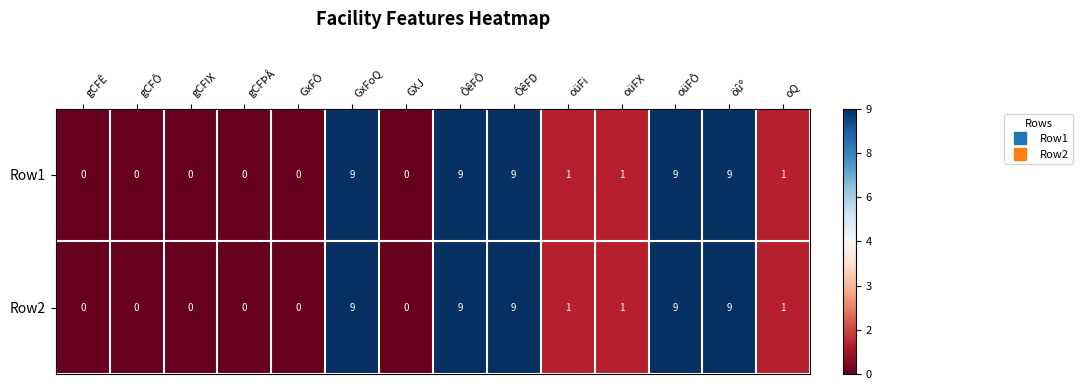

Reading left to right, what are all the values shown in this chart?

Row1: gCFÊ=0	gCFÔ=0	gCFIX=0	gCFÞÂ=0	GxFÔ=0	GxFoQ=9	GXJ=0	ÔêFÔ=9	ÔêFD=9	oüFi=1	oüFX=1	oüFÔ=9	öûº=9	oQ=1
Row2: gCFÊ=0	gCFÔ=0	gCFIX=0	gCFÞÂ=0	GxFÔ=0	GxFoQ=9	GXJ=0	ÔêFÔ=9	ÔêFD=9	oüFi=1	oüFX=1	oüFÔ=9	öûº=9	oQ=1